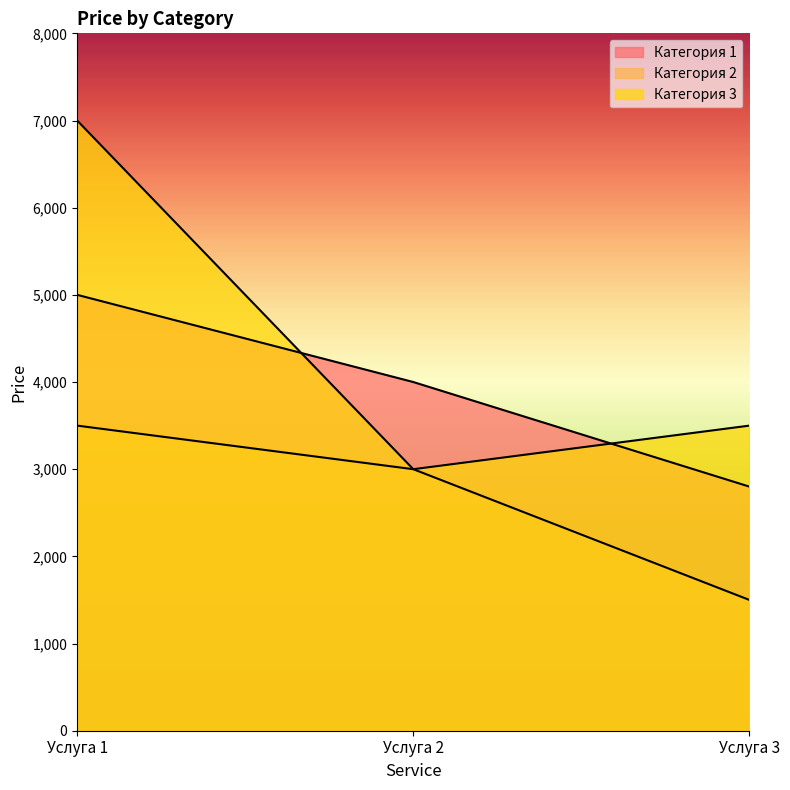

What is the smallest value displayed?

1500